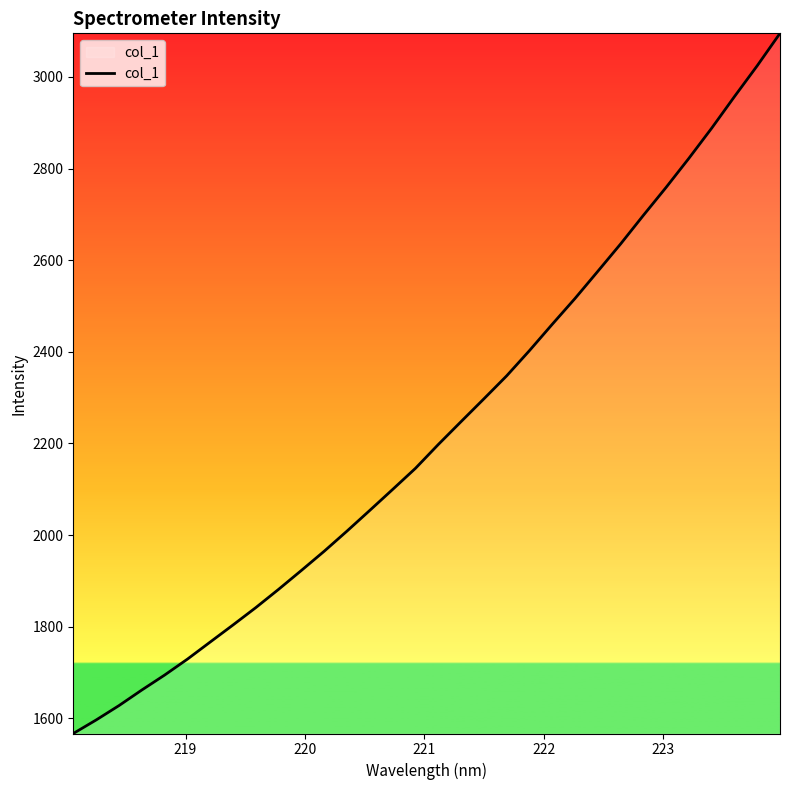

Count the number of data series in this chart.

1